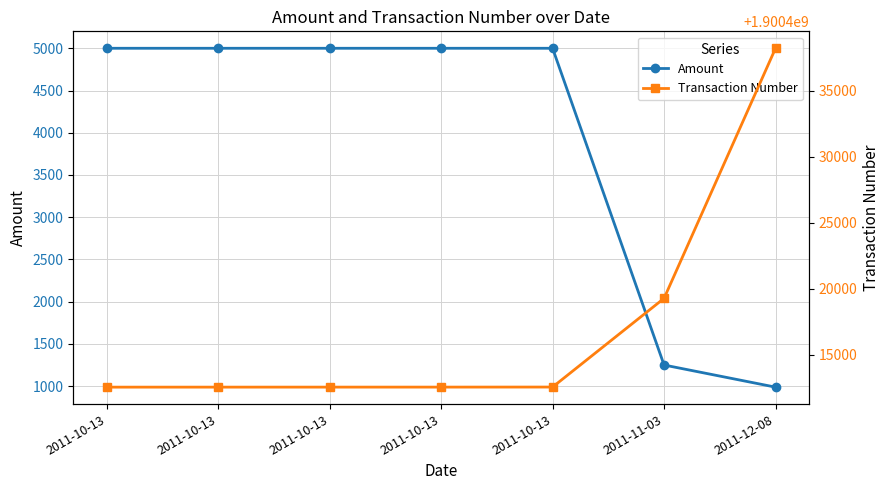

How many values in the Amount series are below 5000?

2